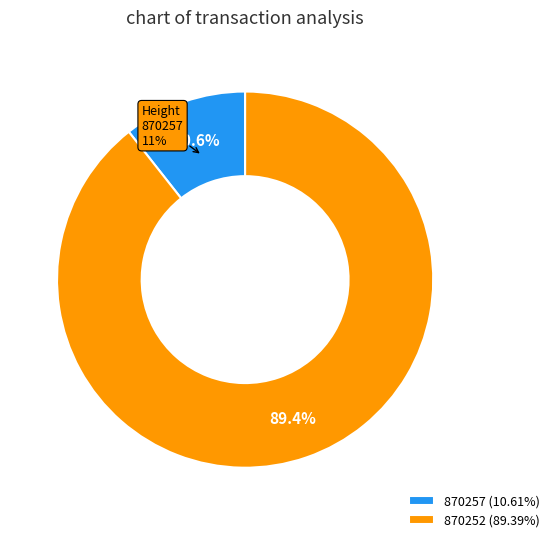

What is the ratio of the value at 870257 to the value at 870252?

0.1